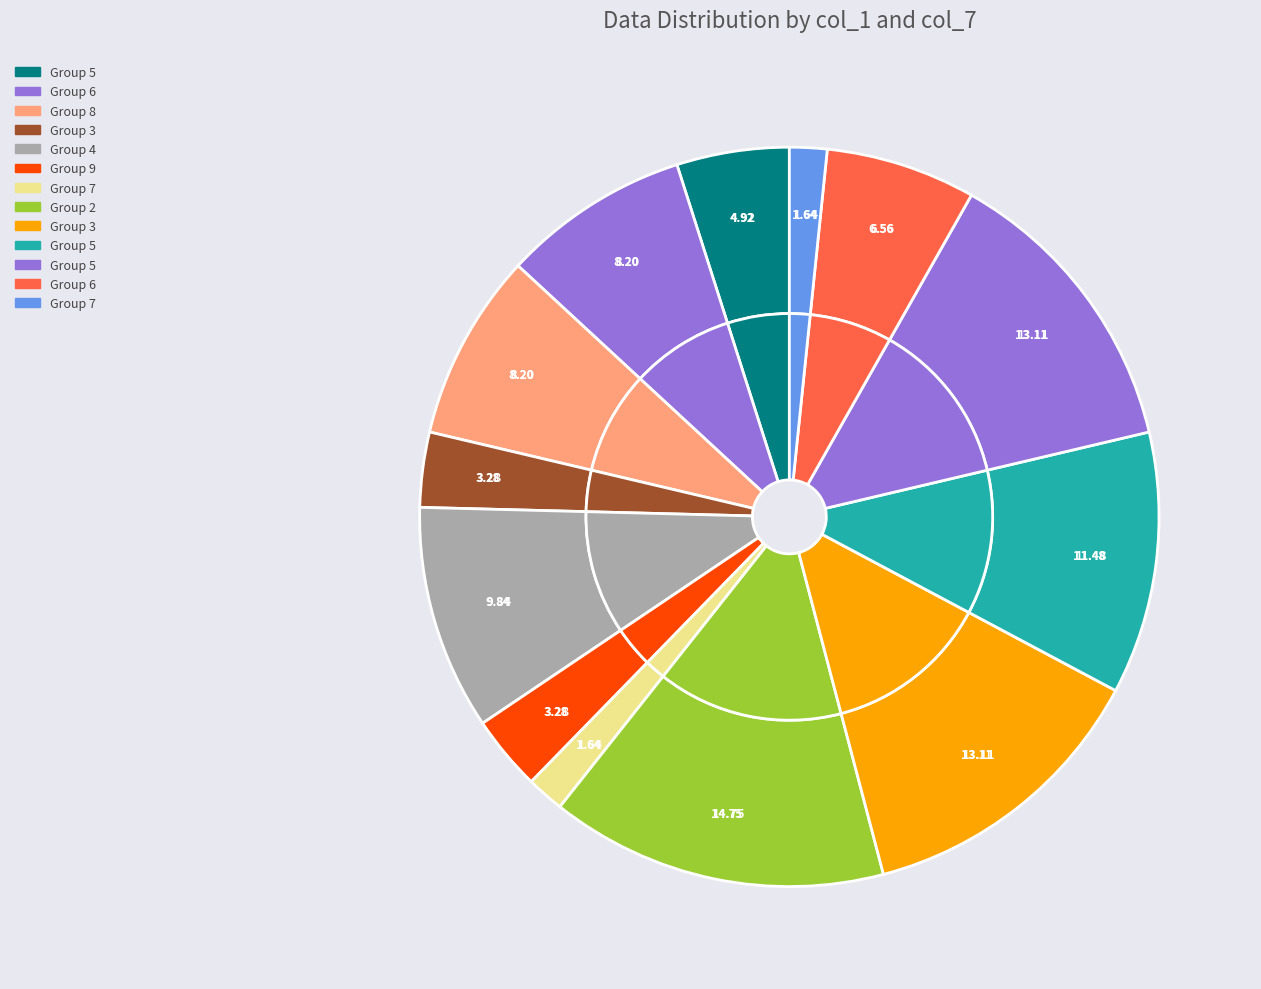

To the nearest percent, what is the average slice percentage?

8%